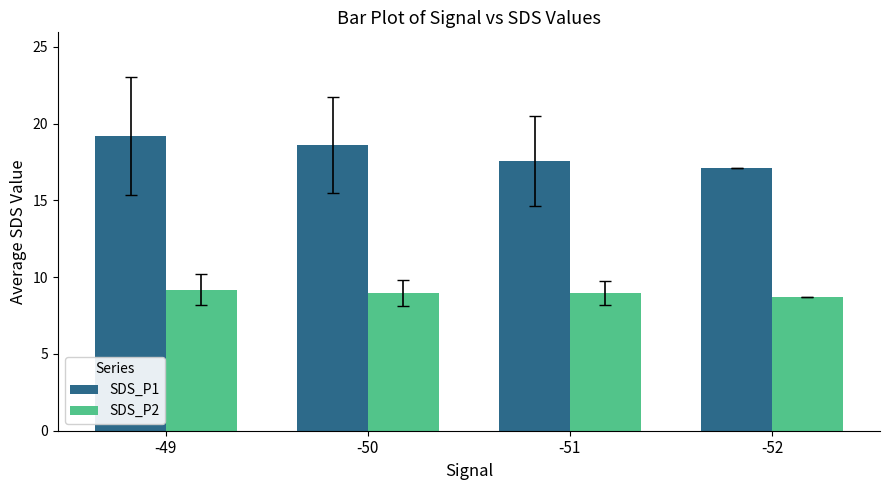

What is the total value across all series at -49?

28.4